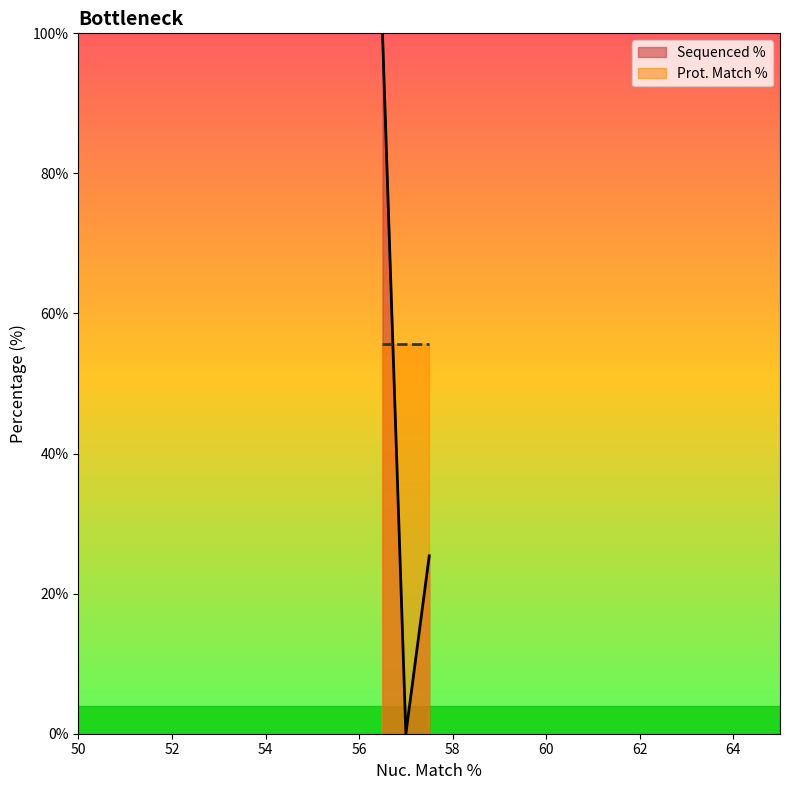

The chart shows a value of 0.0 at 57. True or false?

True